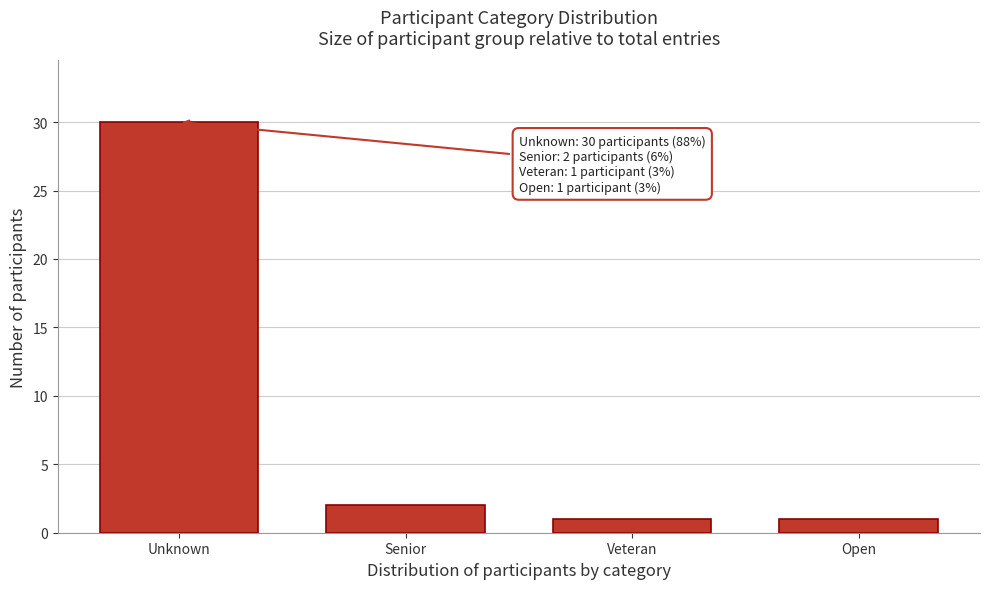

Reading left to right, extract all data points from this chart.

30	2	1	1